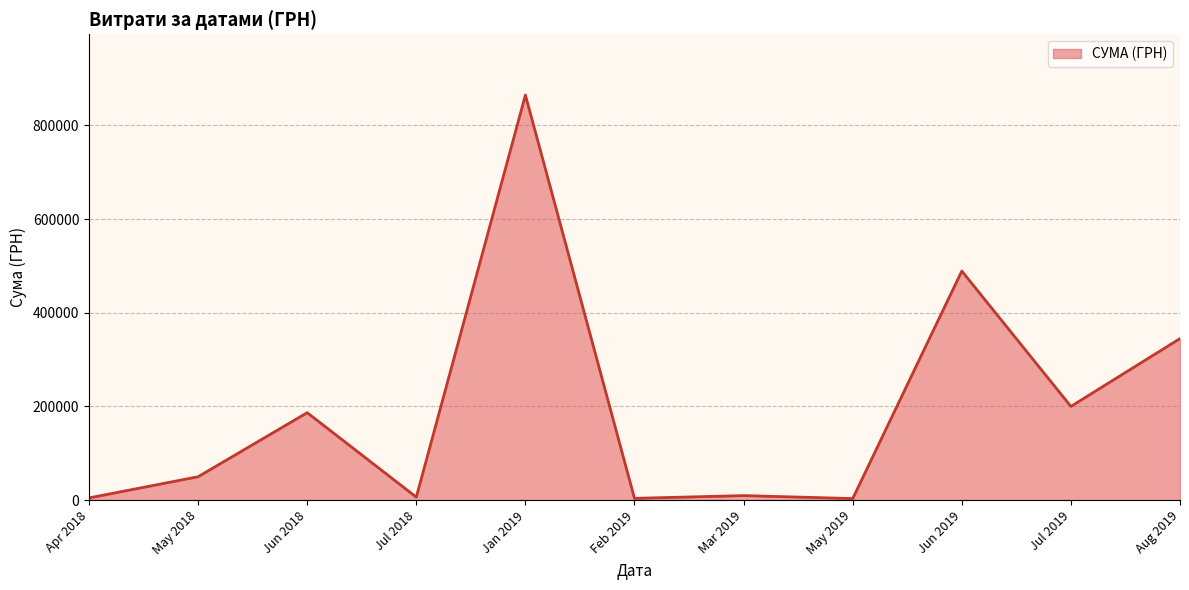

What is the average value?

196645.0